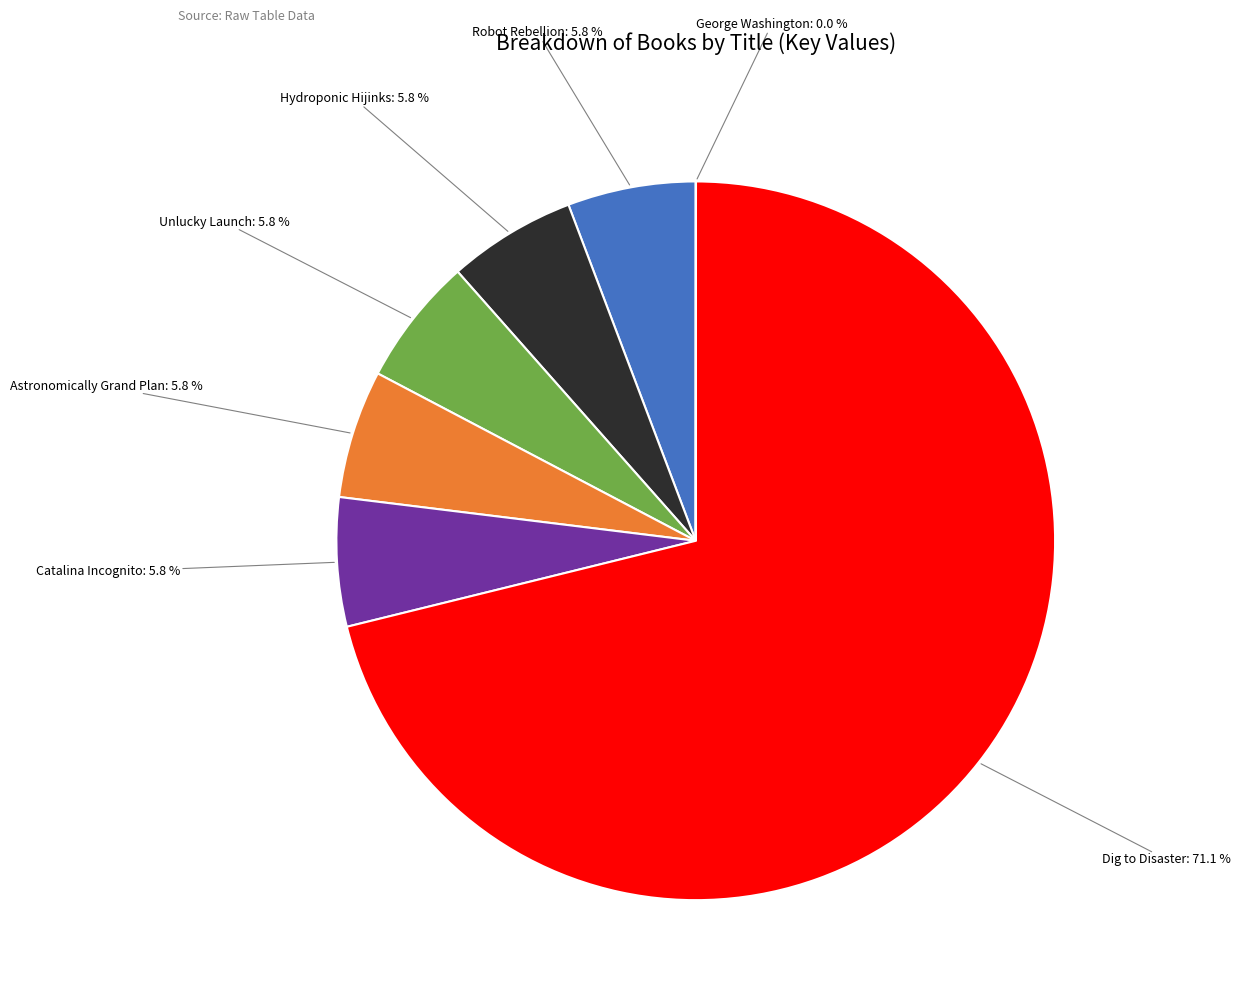

Which slice is the largest?

Dig to Disaster